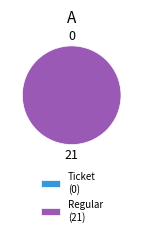

Count the number of slices in the pie.

2